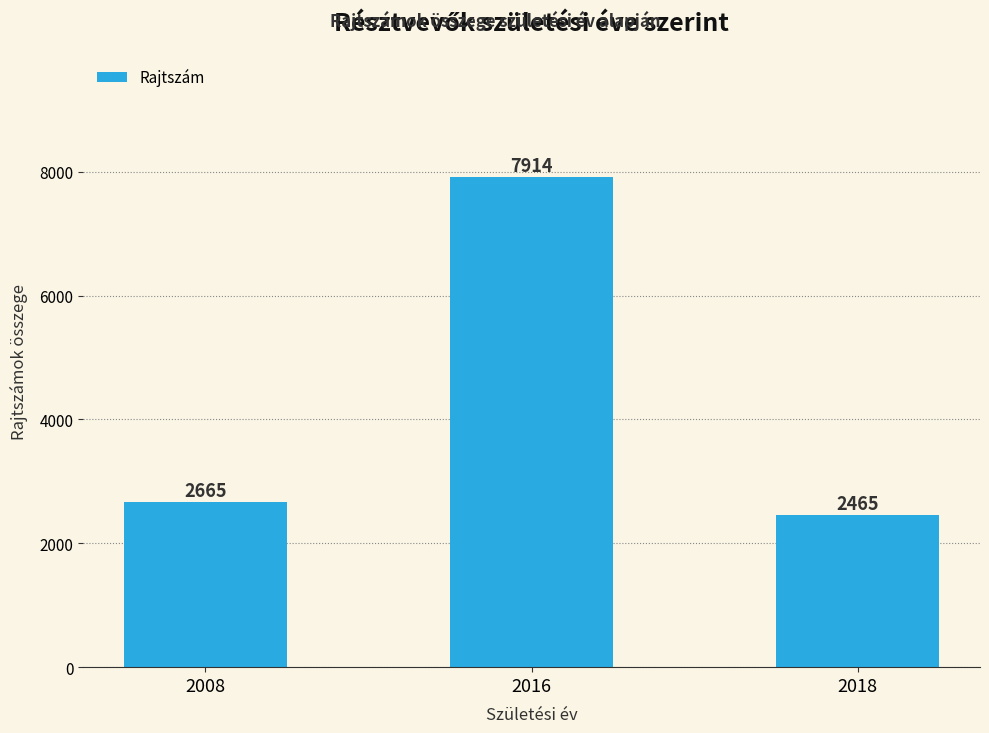

At which label is the value closest to 5189?

2008